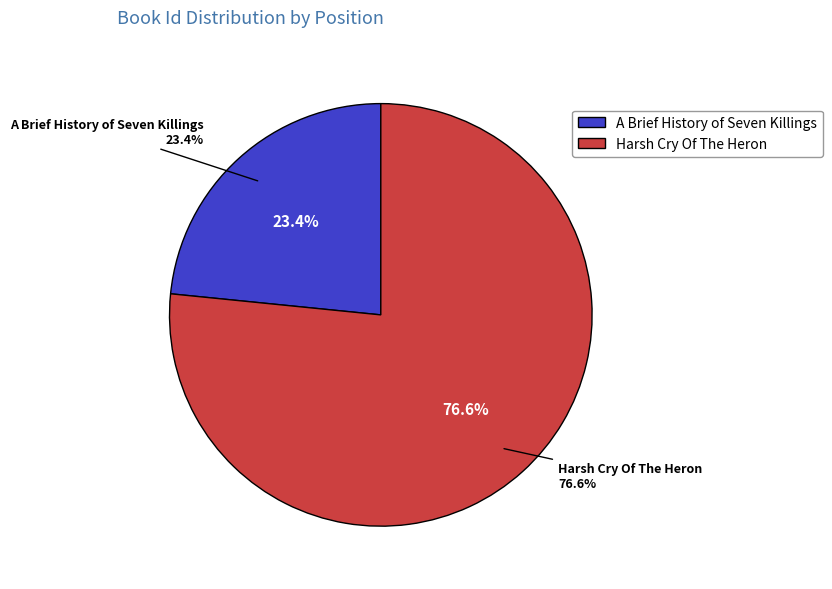

What is the change in value from A Brief History of Seven Killings to Harsh Cry Of The Heron?

+8027